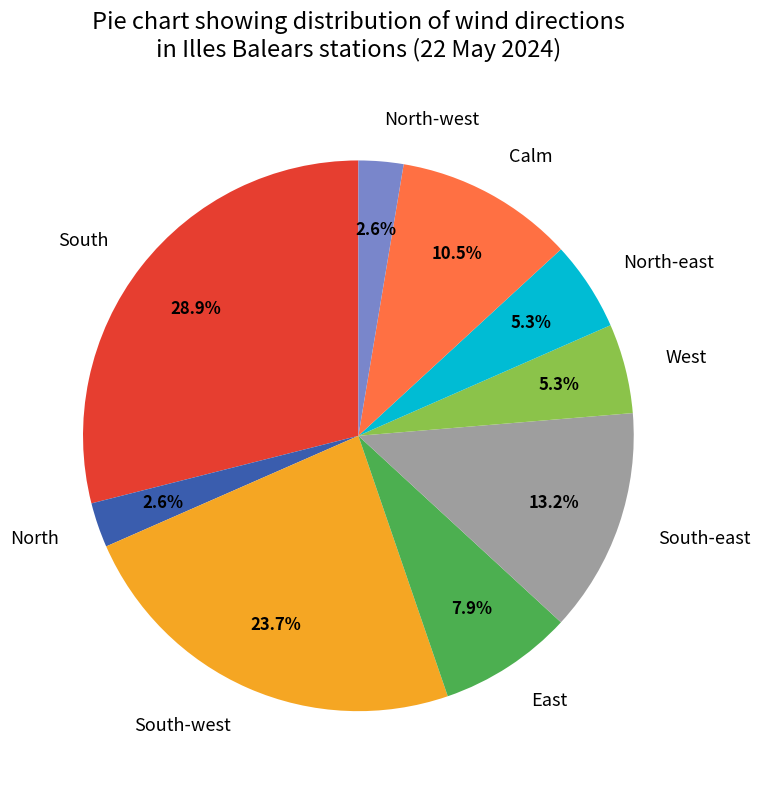

Is there a majority slice in this chart?

No